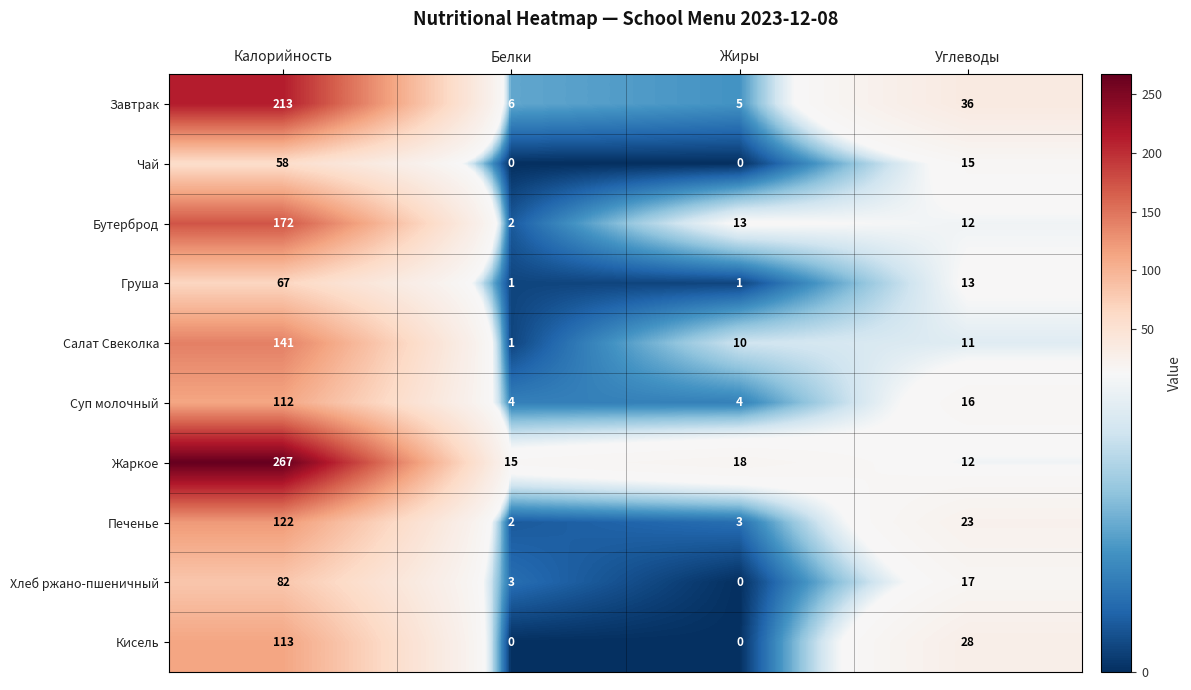

Rank the series by their maximum value, from highest to lowest.

Жаркое, Завтрак, Бутерброд, Салат Свеколка, Печенье, Кисель, Суп молочный, Хлеб ржано-пшеничный, Груша, Чай